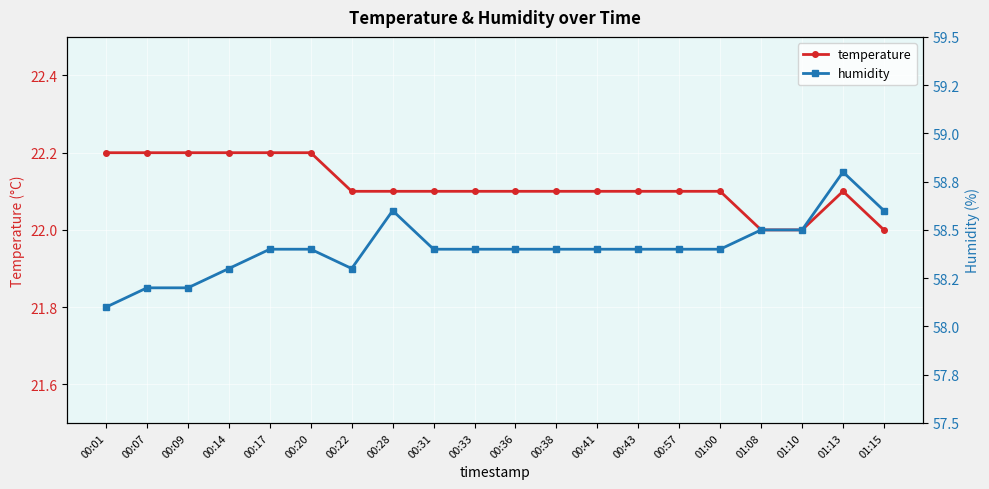

At how many categories does at least one series exceed 24?

20